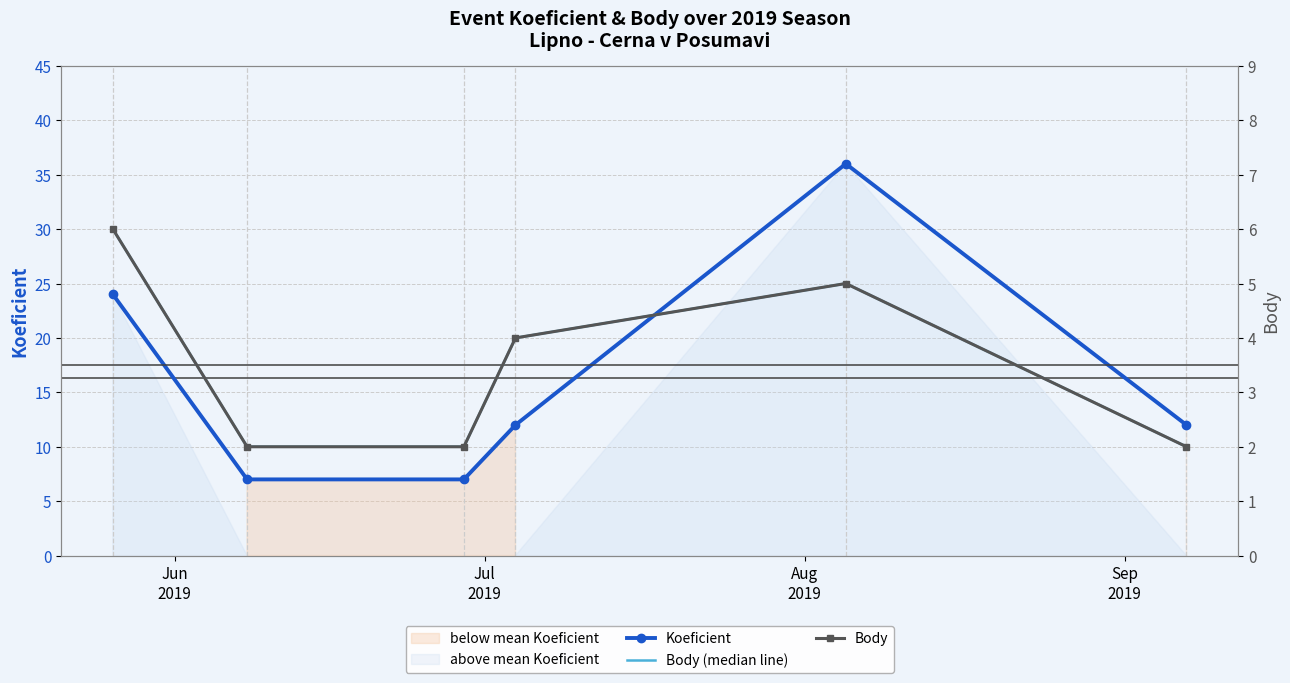

What is the value of the Koeficient point at the 6th from the left?

12